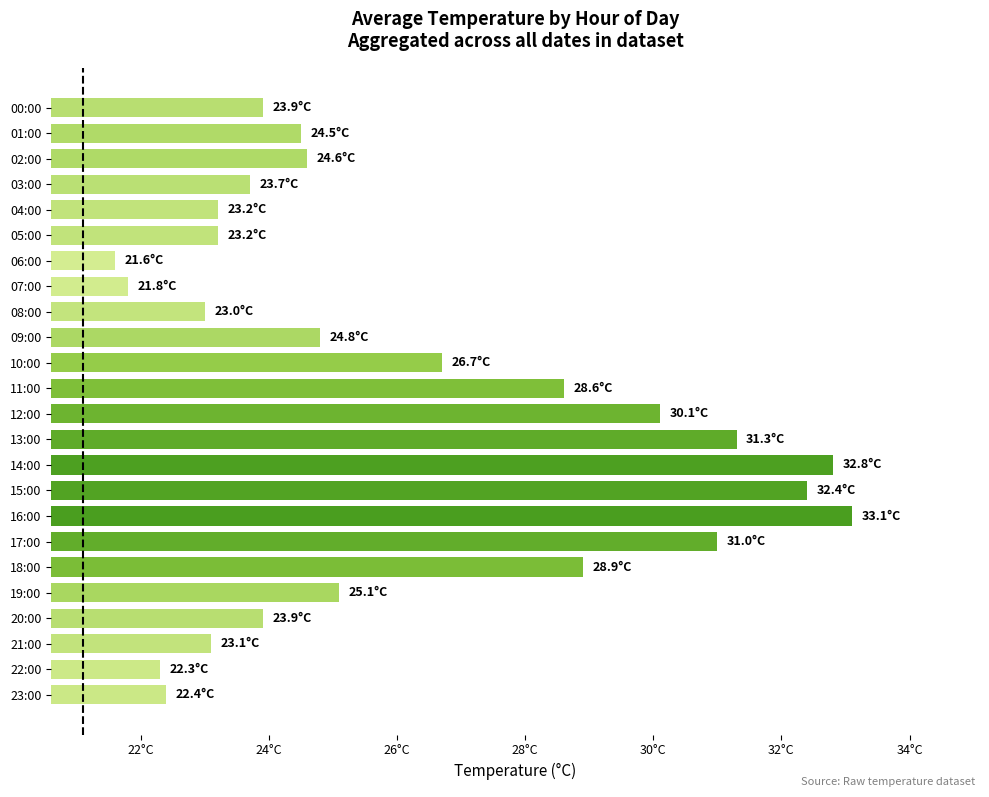

What is the average value?

26.1